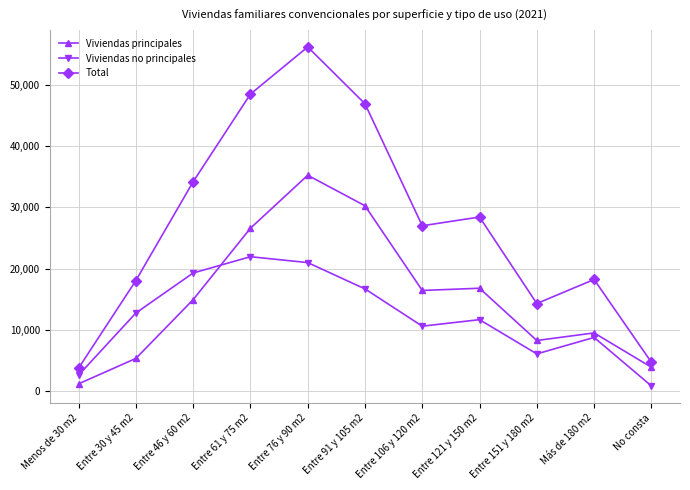

What is the minimum value for Total?

3730